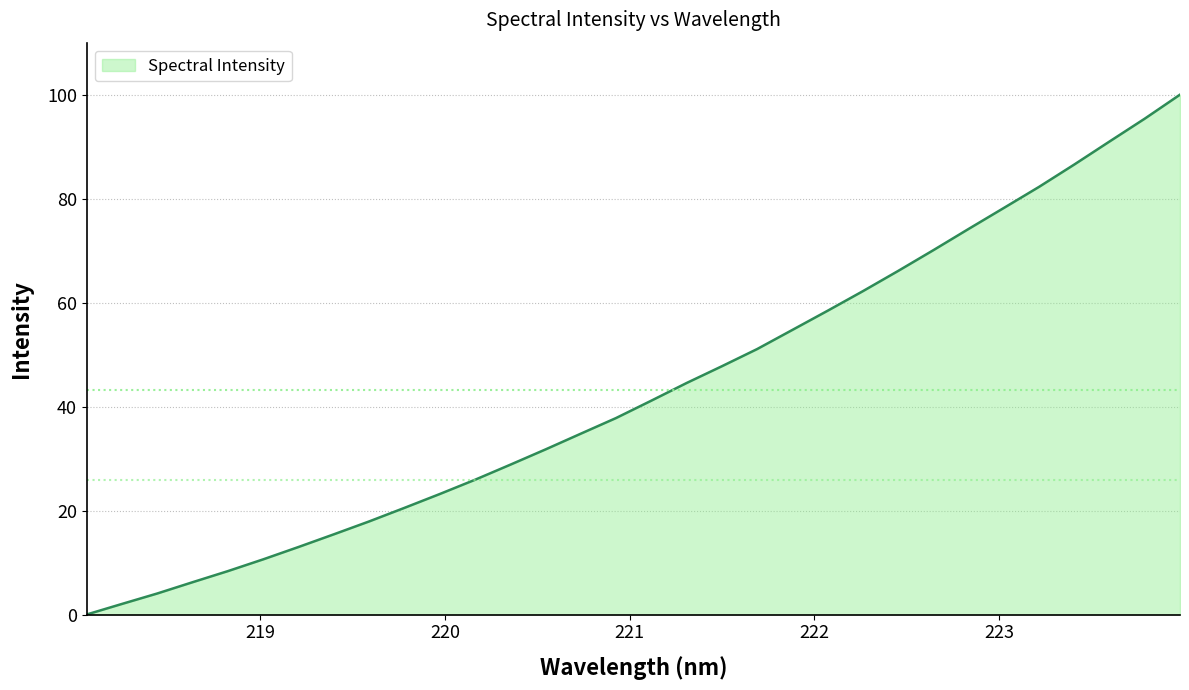

Count the number of values greater than 41.

16